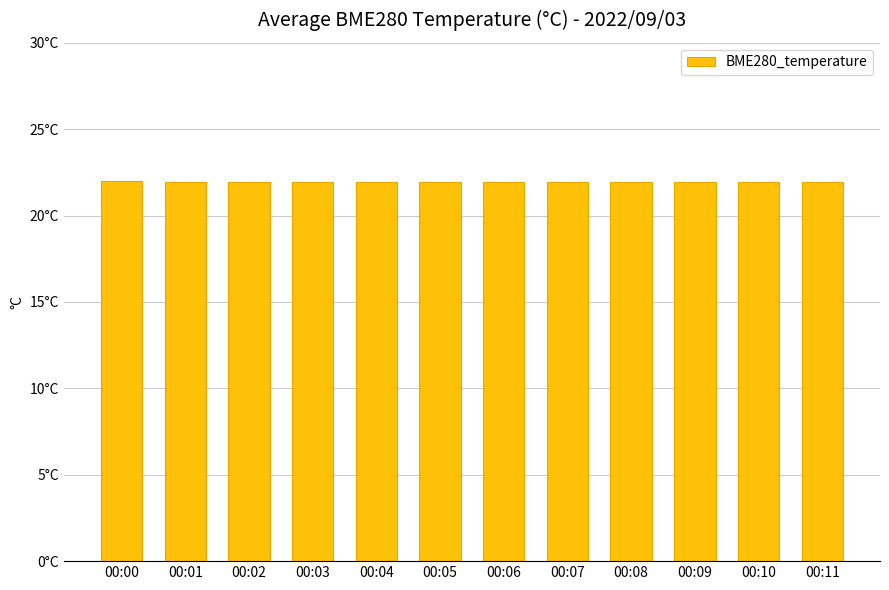

Reading left to right, list all the values displayed in this chart.

22.0	22.0	22.0	21.9	21.9	21.9	21.9	21.9	21.9	22.0	21.9	21.9